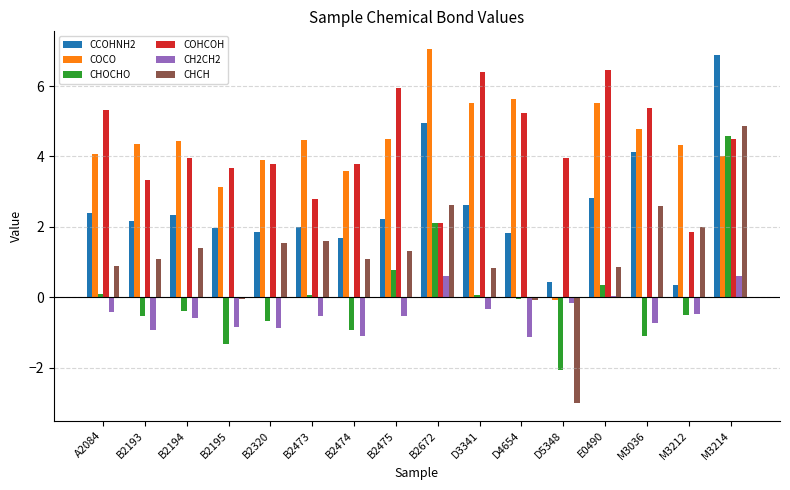

Which category has the highest value across all series?

B2672